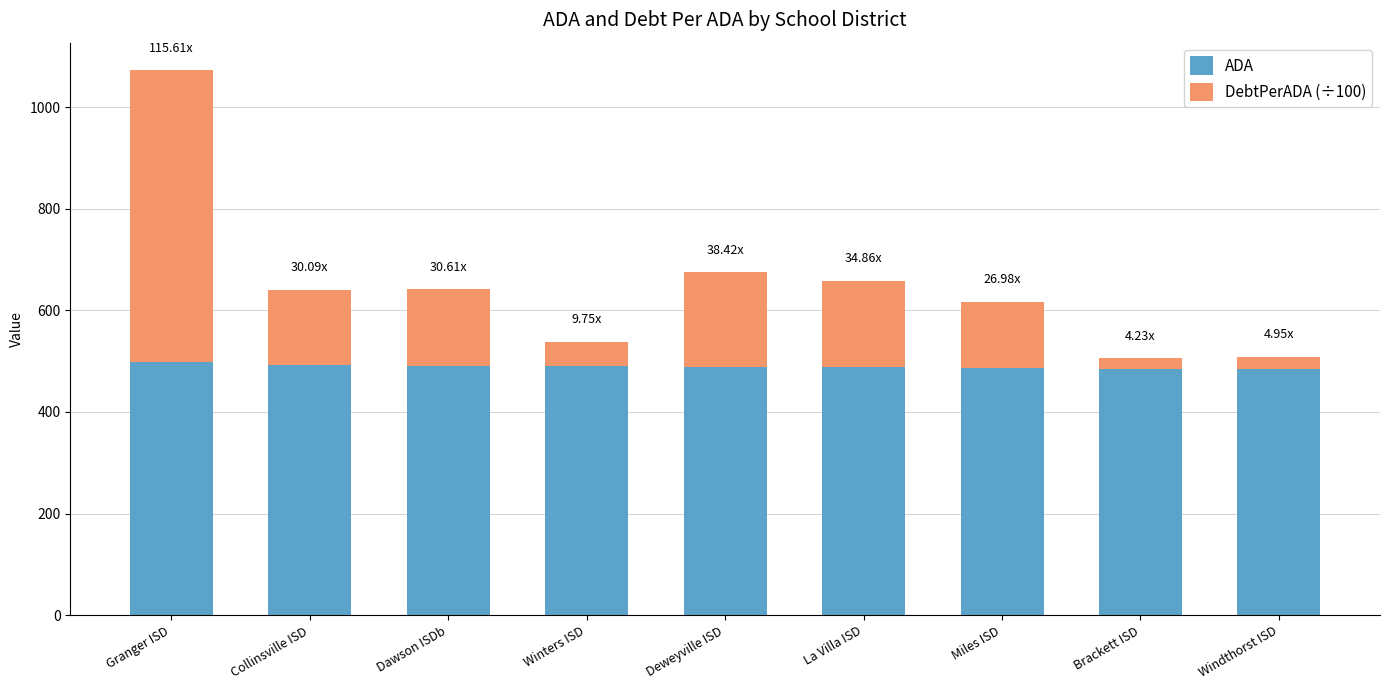

What is the sum of all ADA values?

4404.2